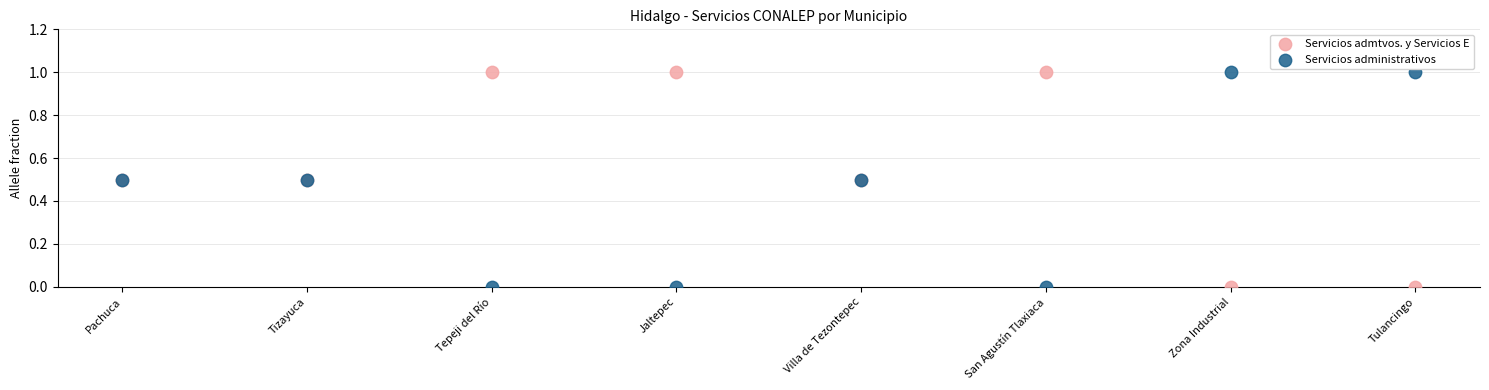

What are all the series names shown in the legend?

Servicios admtvos. y Servicios E, Servicios administrativos